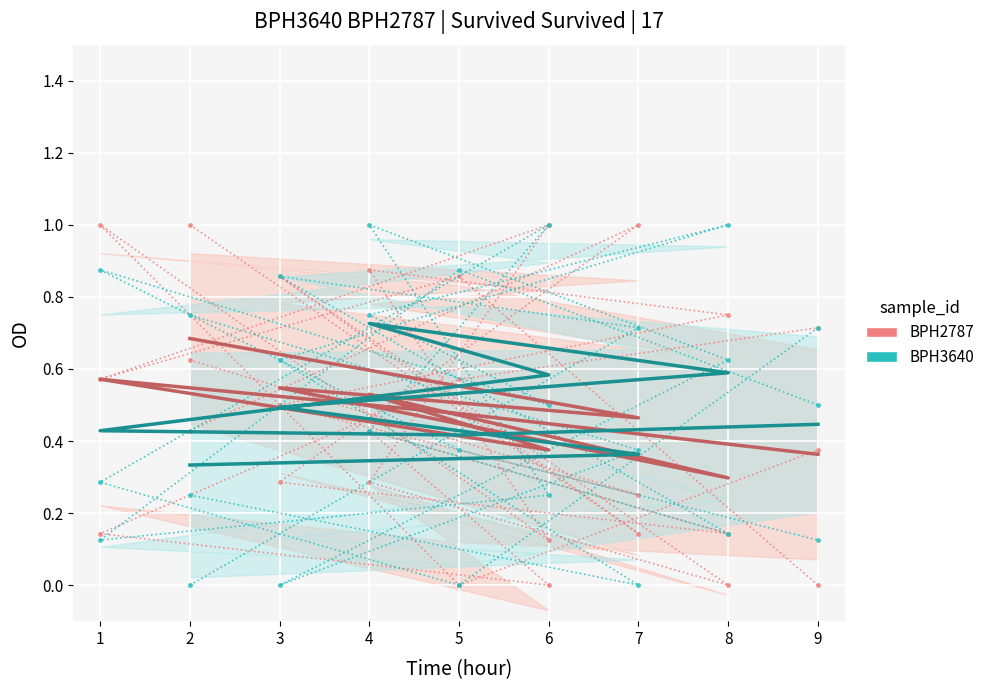

What is the average value of the BPH2787 series?

0.5